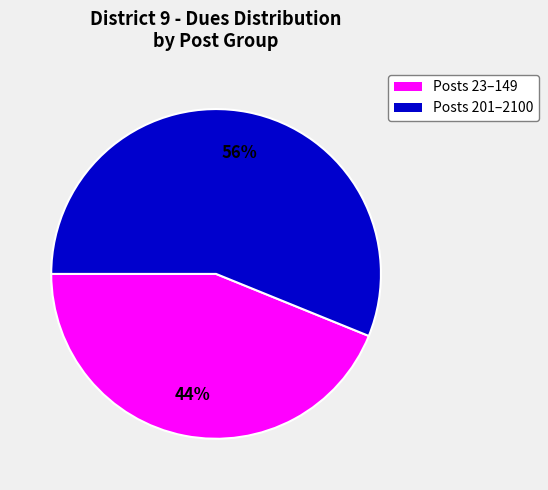

Does any single category account for the majority?

Yes